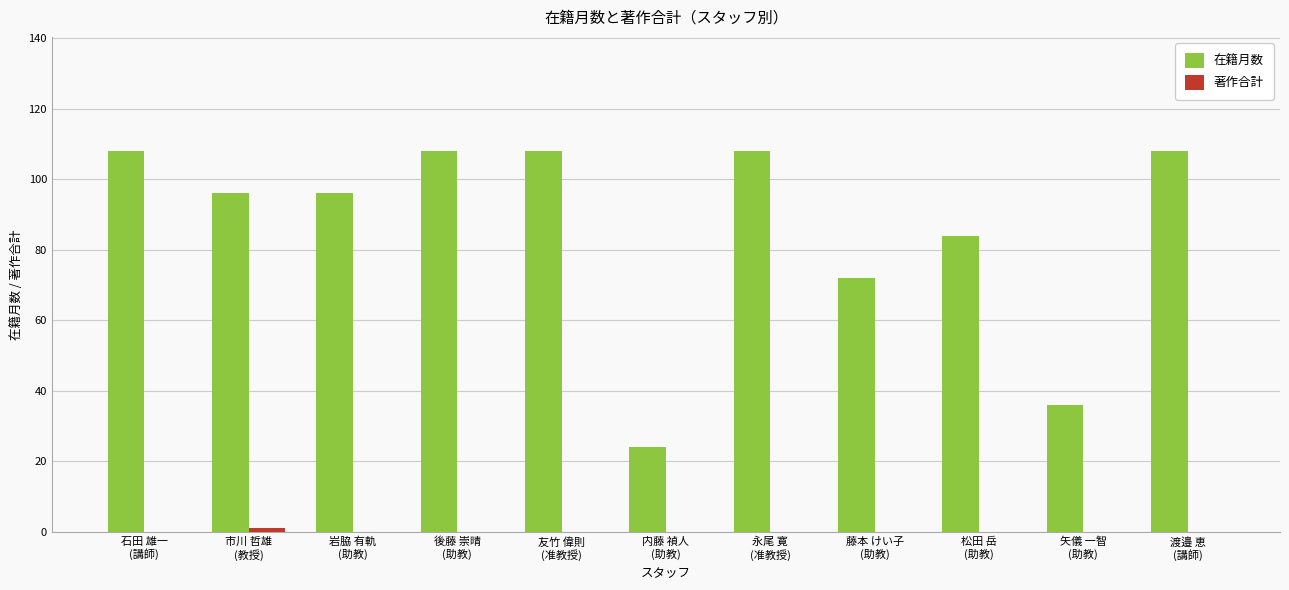

What is the highest value of the 在籍月数 series?

108